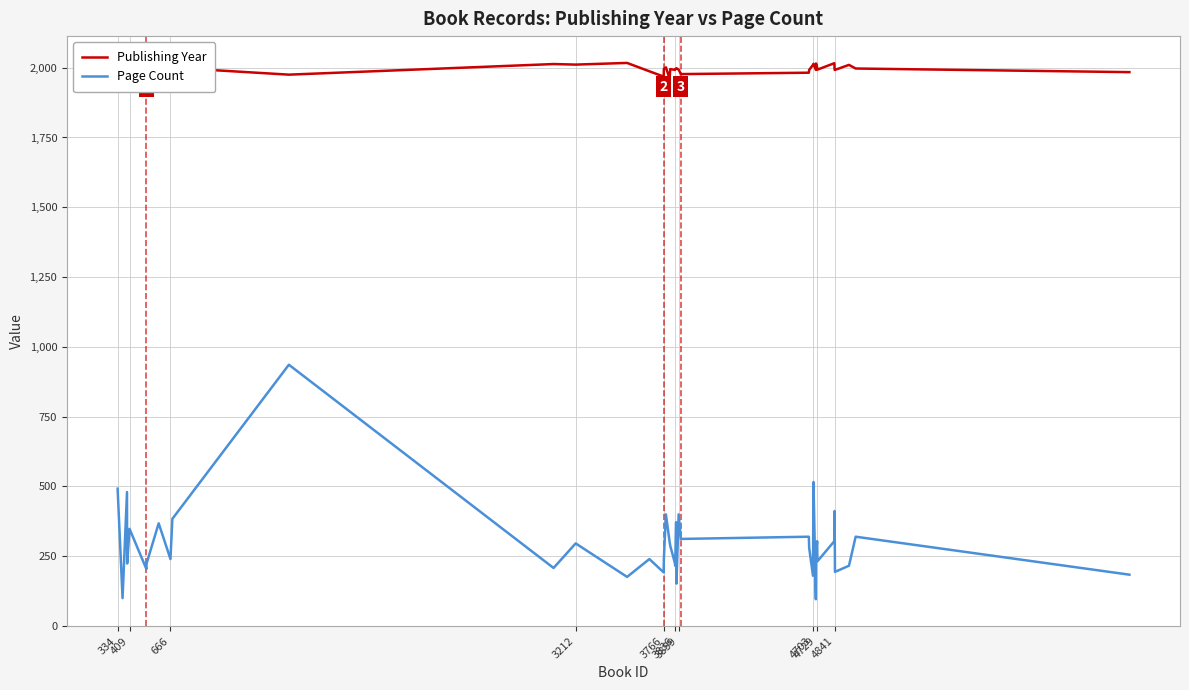

What are all the series names shown in the legend?

Publishing Year, Page Count